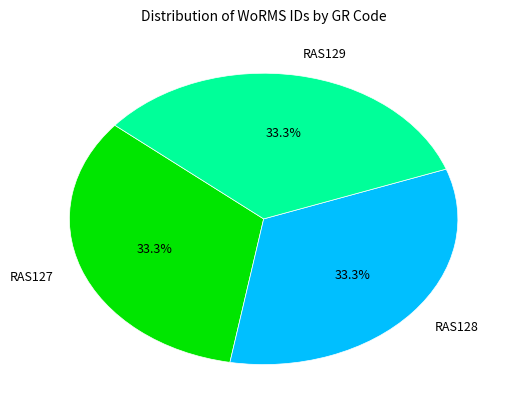

True or false: RAS128 accounts for 45% of the total.

False